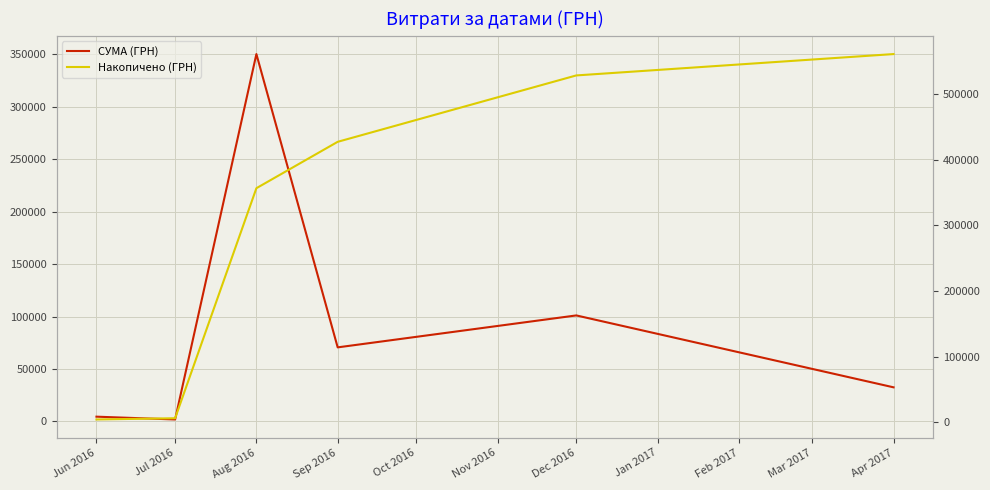

The value of Накопичено (ГРН) at Dec 2016 is 256870.8. True or false?

False